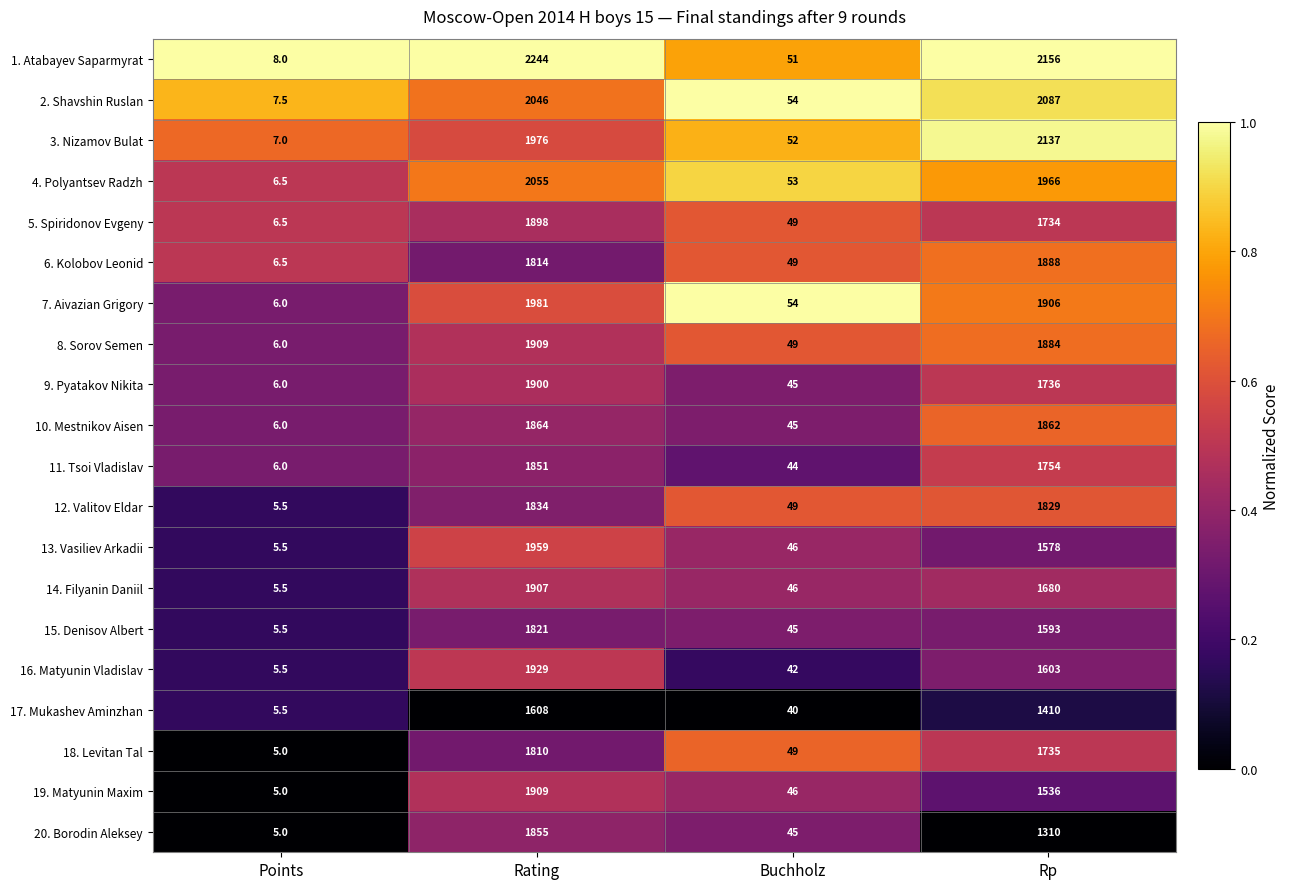

At which label does 13. Vasiliev Arkadii reach its minimum?

Points